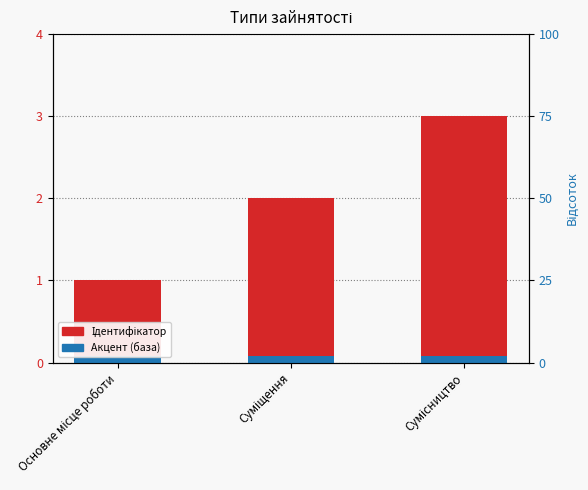

Rank the series by their maximum value, from lowest to highest.

Акцент (база), Ідентифікатор